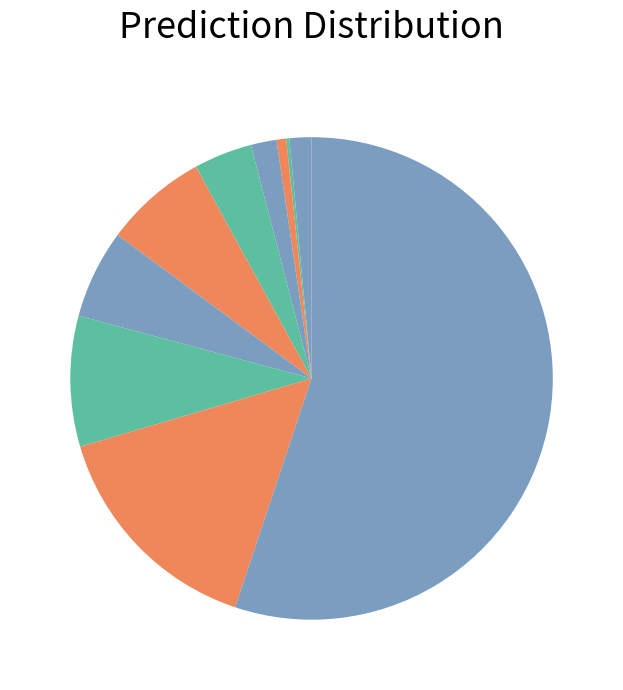

Is there a majority slice in this chart?

Yes